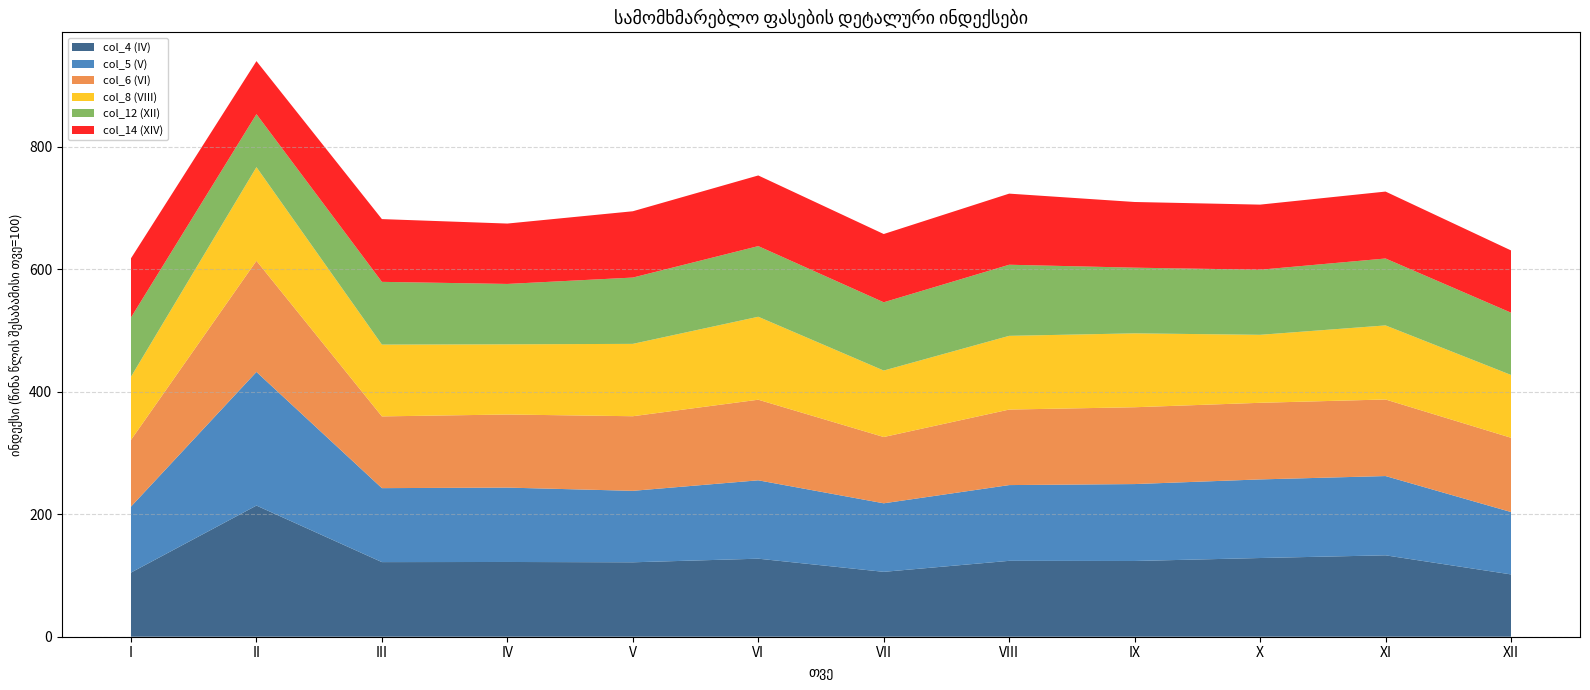

Reading right to left, what are all the values shown in this chart?

col_4 (IV): XII=101.8	XI=133.0	X=128.6	IX=123.7	VIII=123.9	VII=106.0	VI=127.4	V=121.6	IV=122.1	III=121.9	II=214.2	I=104.8
col_5 (V): XII=101.9	XI=129.5	X=128.4	IX=125.6	VIII=123.7	VII=111.9	VI=128.0	V=116.7	IV=121.5	III=120.8	II=218.2	I=107.8
col_6 (VI): XII=121.3	XI=125.1	X=125.1	IX=125.5	VIII=123.4	VII=108.3	VI=131.6	V=121.8	IV=119.4	III=117.2	II=181.5	I=108.9
col_8 (VIII): XII=102.6	XI=121.0	X=111.0	IX=120.7	VIII=120.4	VII=108.5	VI=135.5	V=118.2	IV=114.6	III=117.2	II=153.0	I=103.2
col_12 (XII): XII=101.7	XI=109.3	X=106.3	IX=107.3	VIII=116.1	VII=111.5	VI=115.4	V=108.3	IV=98.6	III=102.5	II=86.6	I=96.7
col_14 (XIV): XII=101.7	XI=109.3	X=106.3	IX=107.3	VIII=116.1	VII=111.5	VI=115.4	V=108.3	IV=98.6	III=102.5	II=86.6	I=96.7